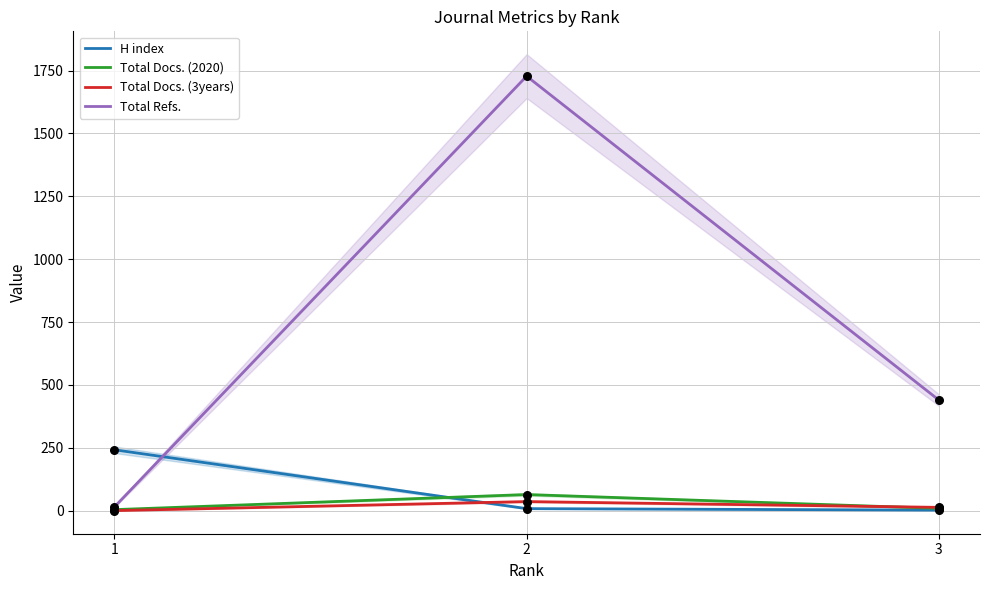

What is the total value across all series at 1?

261